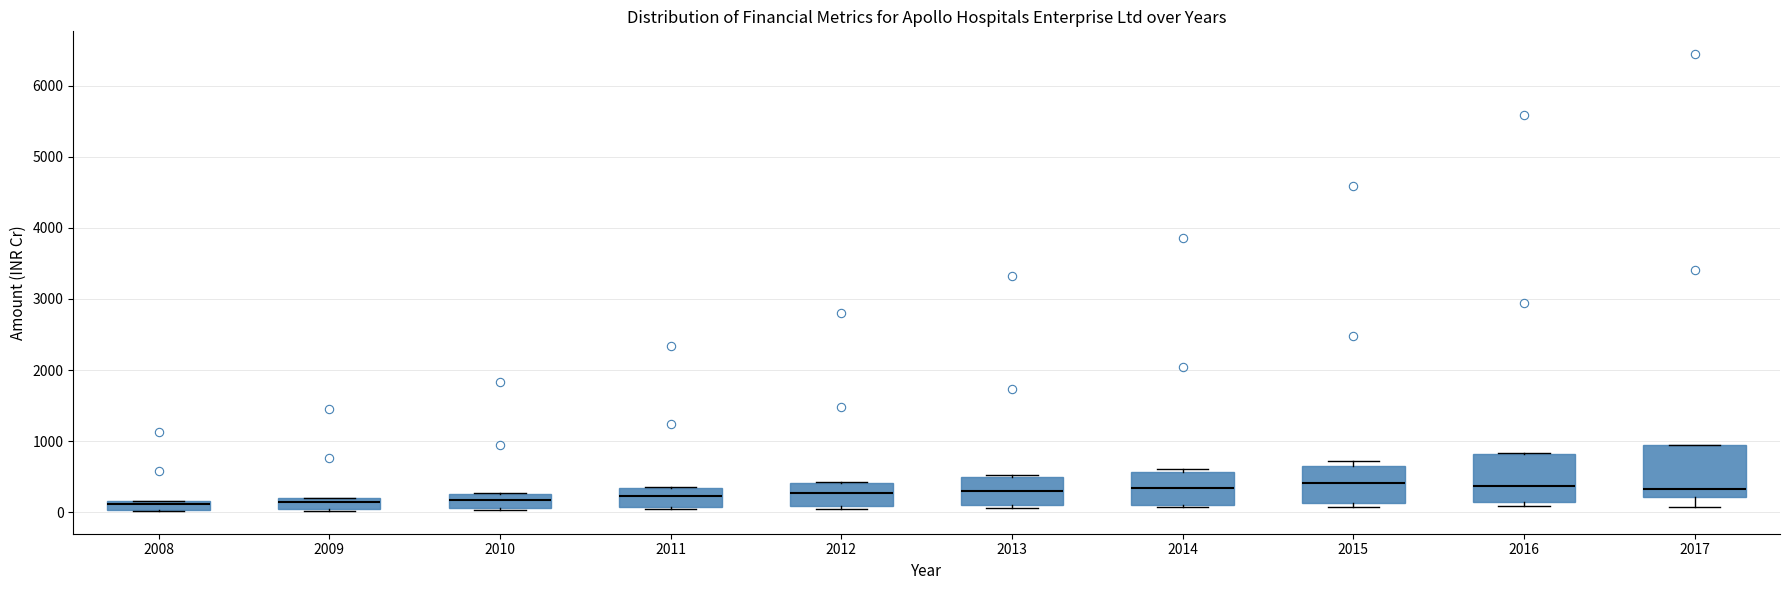

Where is the upper edge of the box at x = 2015 on the y-axis? The values are not printed on the chart, so give them approximately, as read against the axis.

700